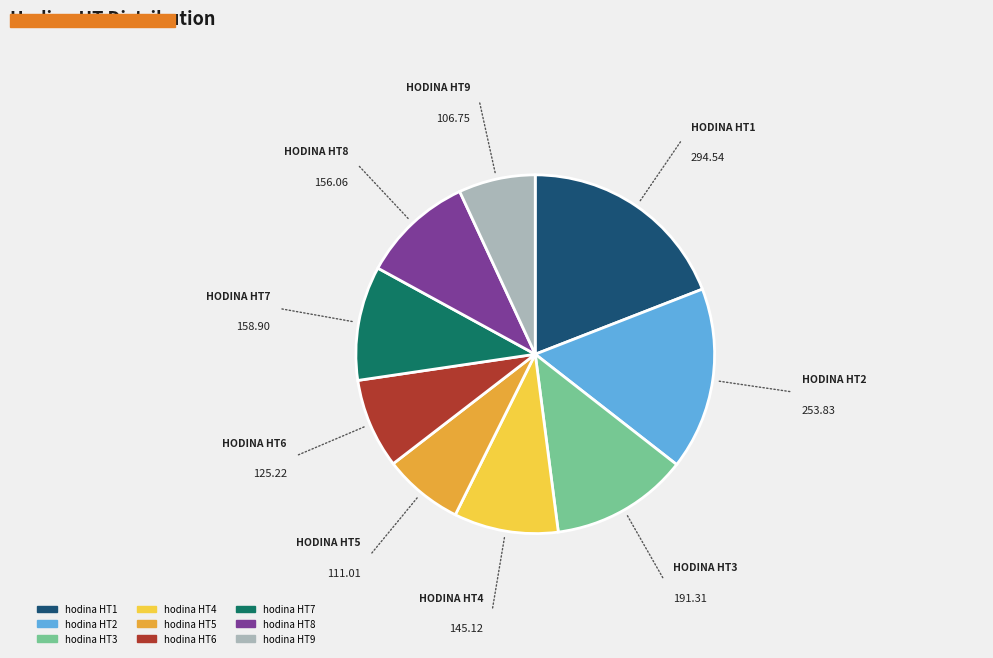

How many slices are in this pie chart?

9